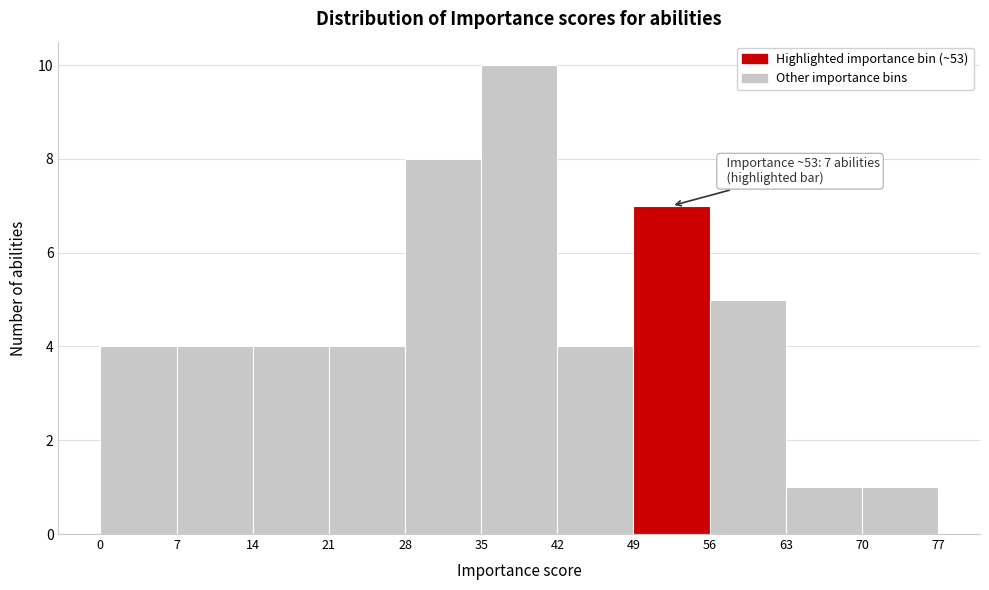

Over which range of the x-axis is the bar tallest?

35 to 42